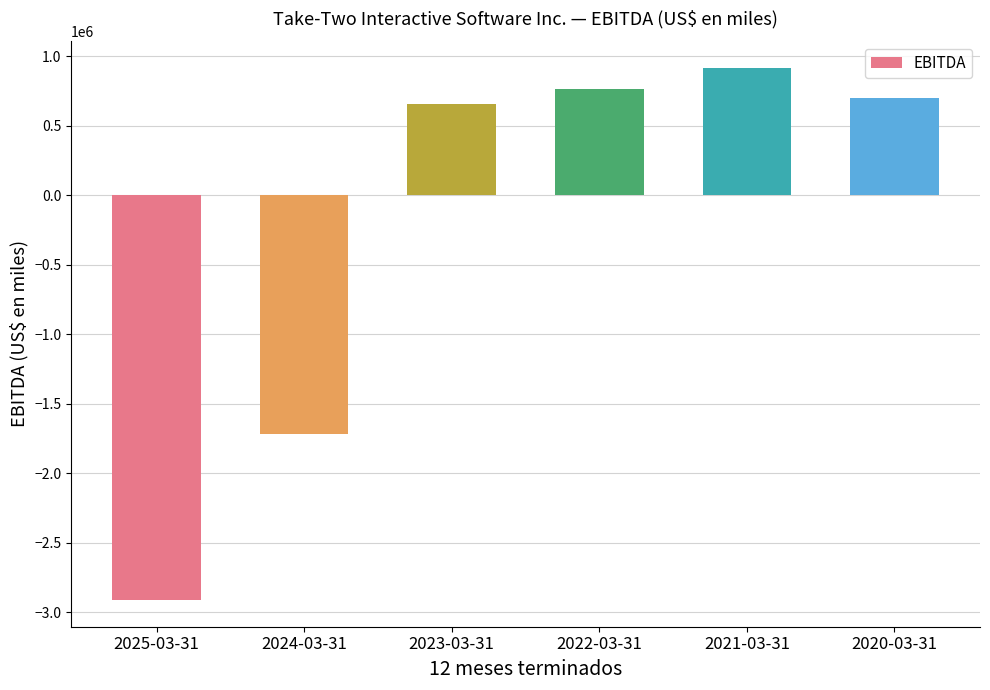

Reading left to right, transcribe all the data shown in this chart.

2025-03-31=-2913700	2024-03-31=-1715100	2023-03-31=656800	2022-03-31=763318	2021-03-31=916836	2020-03-31=697619